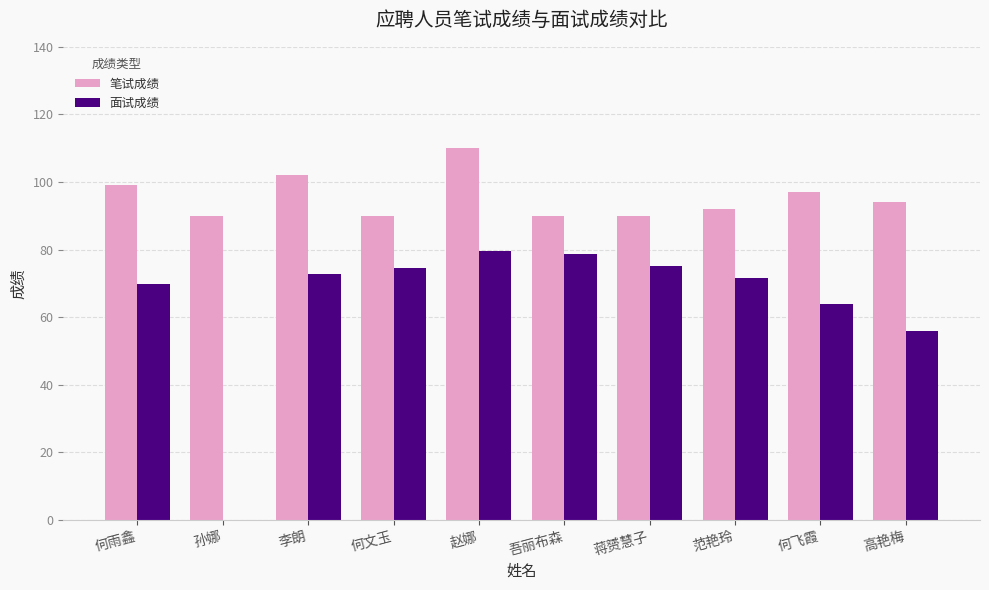

What is the highest value of the 面试成绩 series?

79.6